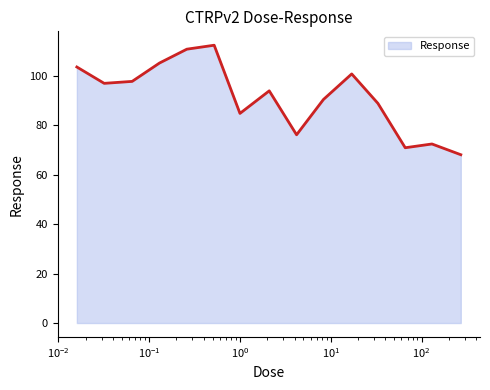

What is the minimum value shown in the chart?

68.0